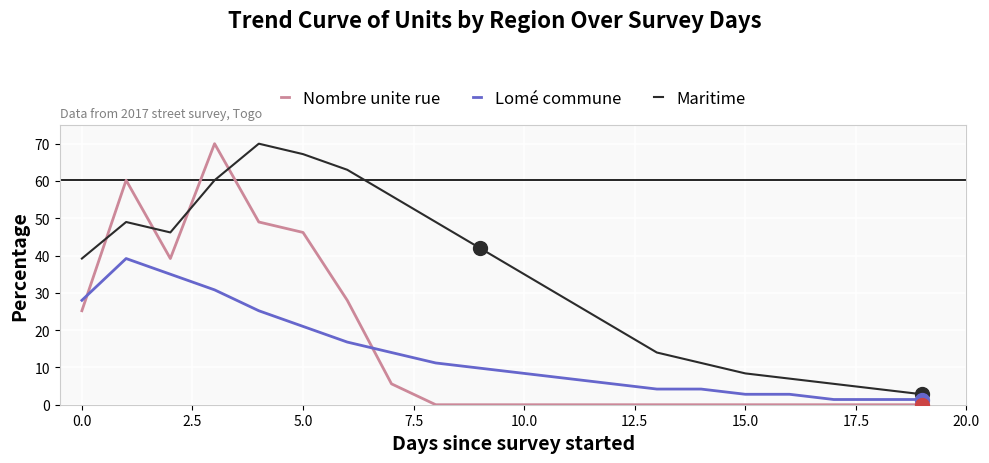

After their last crossing, which series has the higher values: Nombre unite rue or Maritime?

Maritime